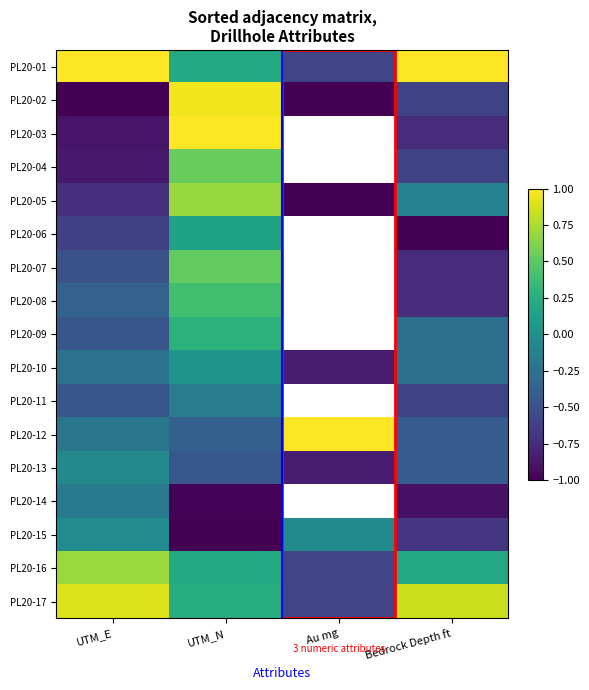

True or false: PL20-13 has a value of -0.7 at UTM_N.

False